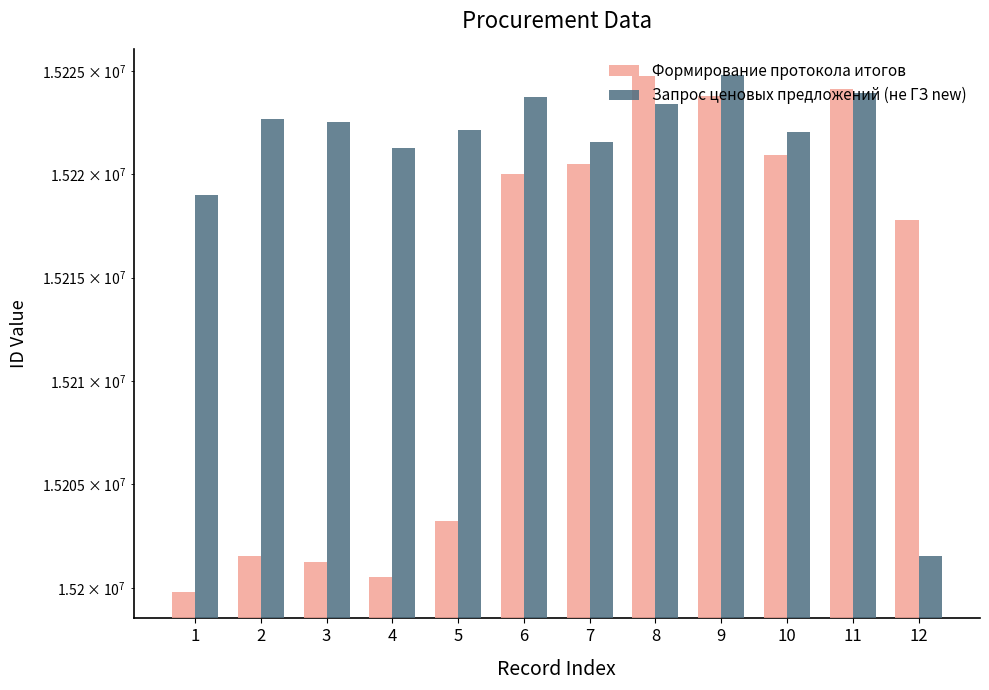

Which category has the lowest value in the Запрос ценовых предложений (не ГЗ new) series?

12